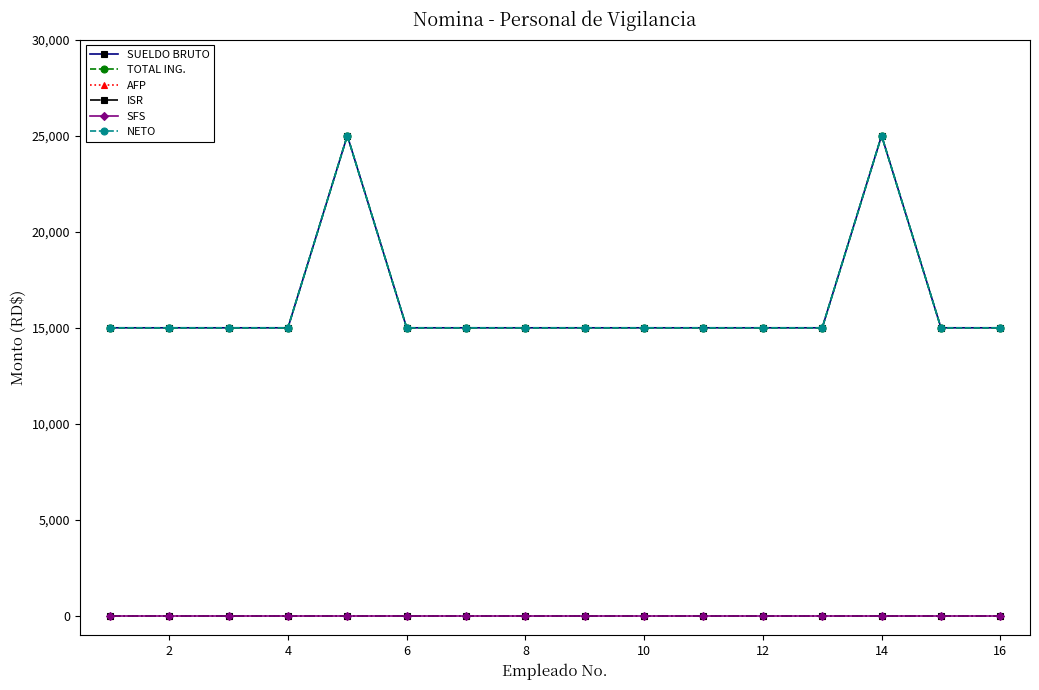

Does the chart display data point markers on the line(s)?

Yes